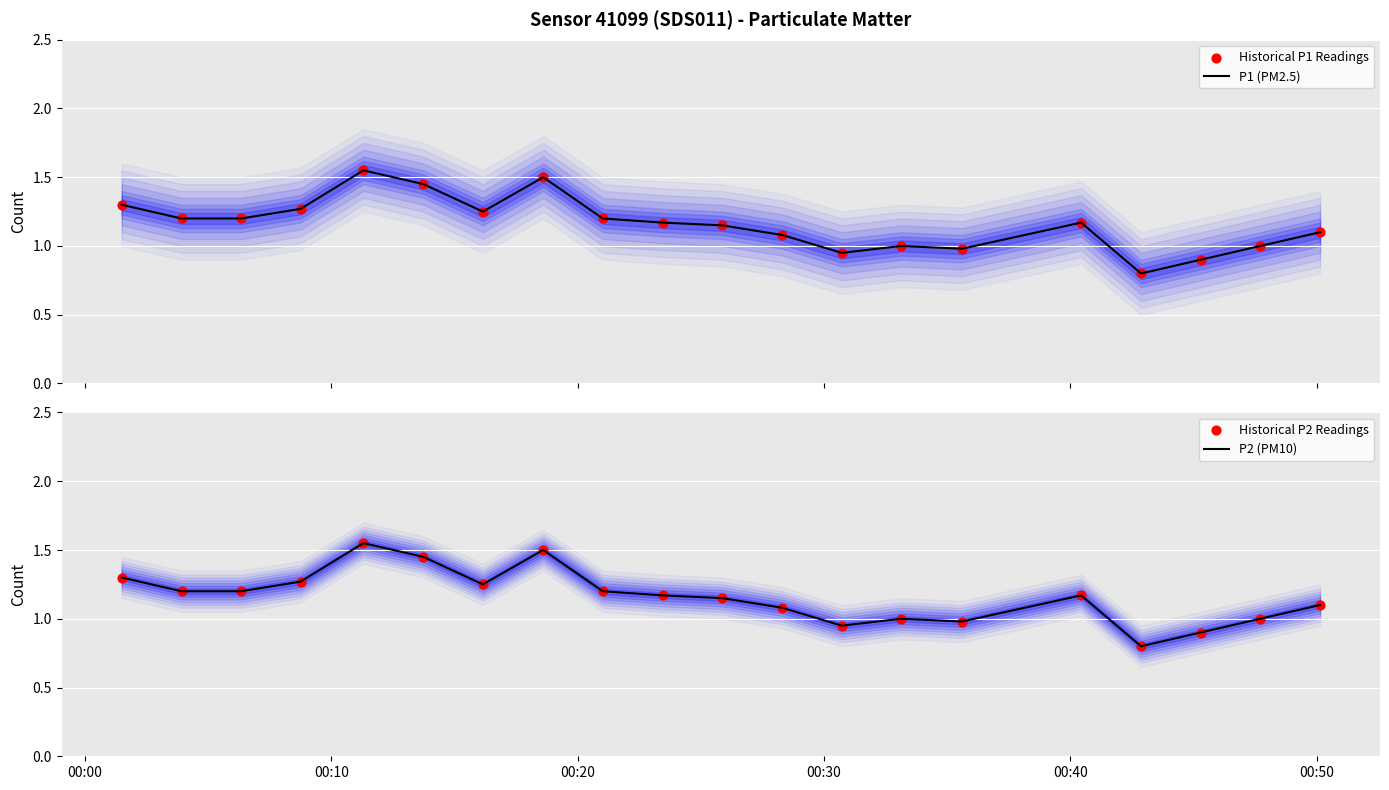

Which series contains the highest Y value?

P1 (PM2.5)